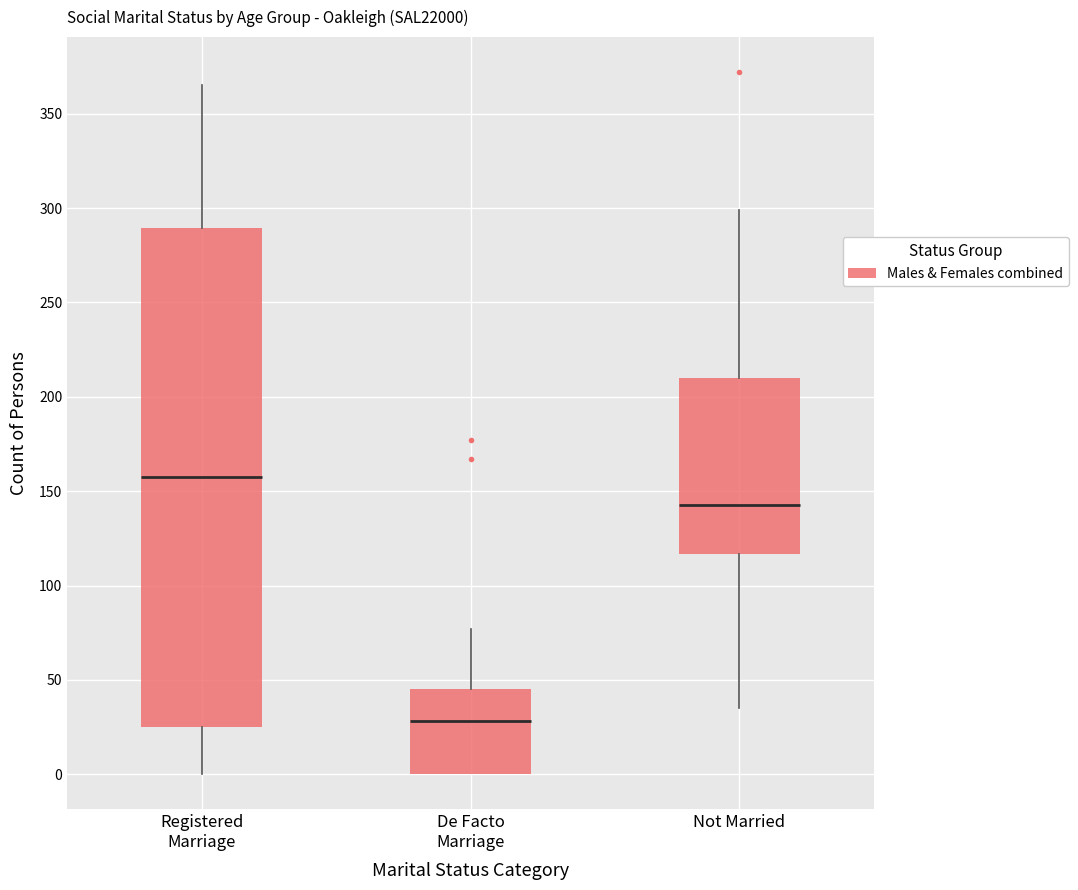

Where is the lower edge of the box for De Facto Marriage on the y-axis? The values are not printed on the chart, so give them approximately, as read against the axis.

0